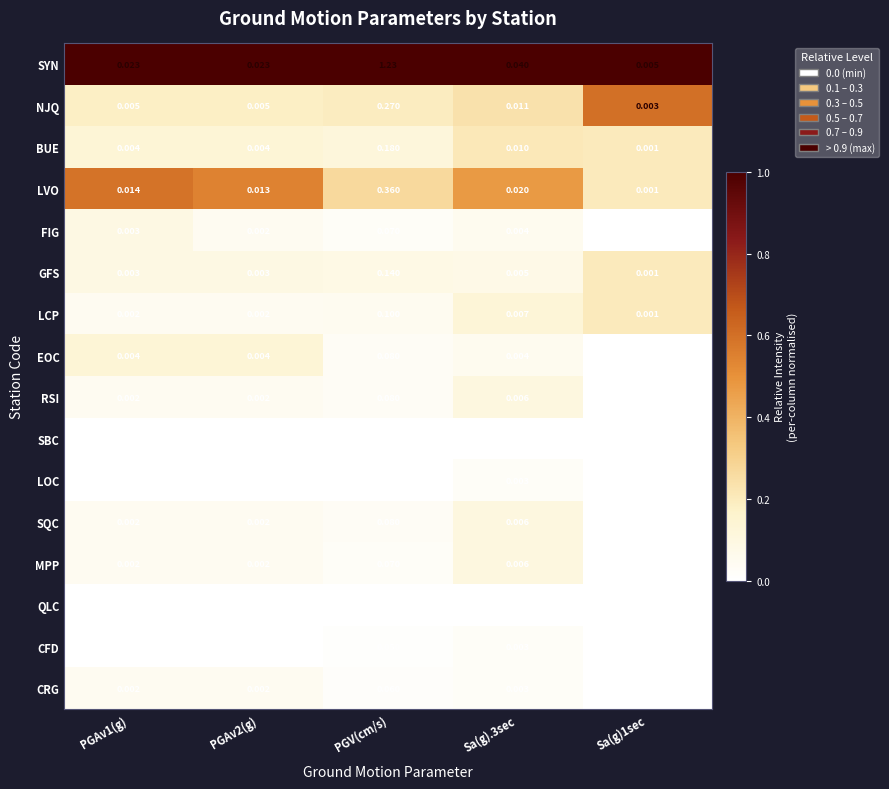

At which category is the sum across all series the highest?

PGV(cm/s)